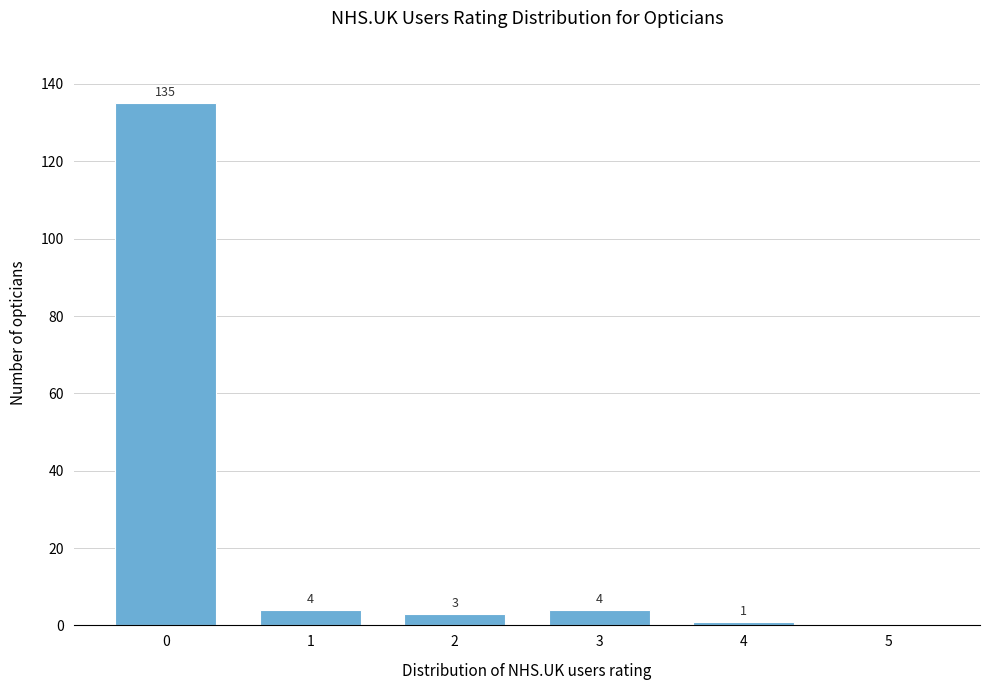

Reading left to right, transcribe all the data shown in this chart.

0=135	1=4	2=3	3=4	4=1	5=0